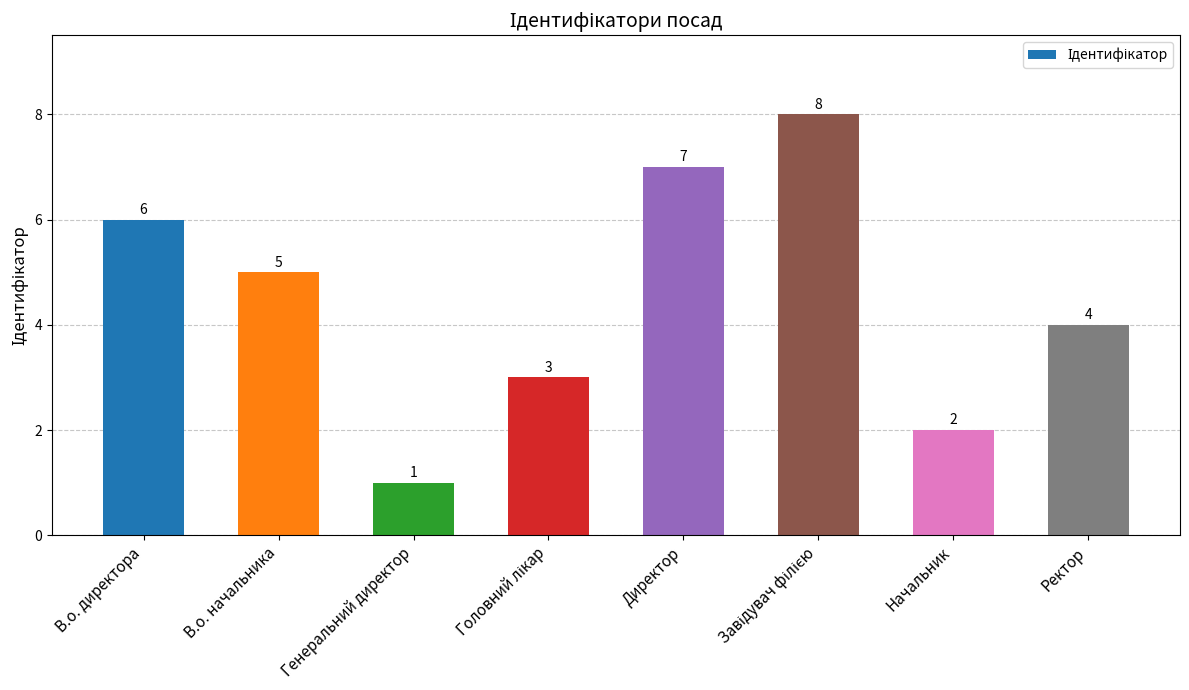

Reading left to right, list all the values displayed in this chart.

6	5	1	3	7	8	2	4